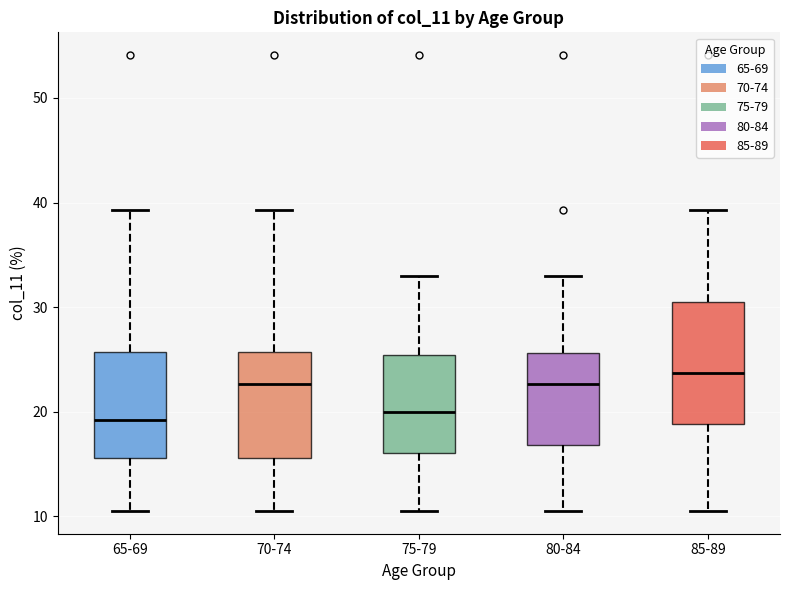

Which box has the highest median line?

85-89